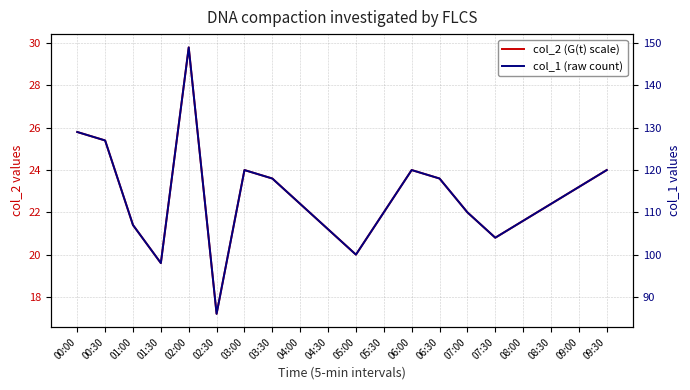

True or false: col_2 (G(t) scale) and col_1 (raw count) cross at least once.

False